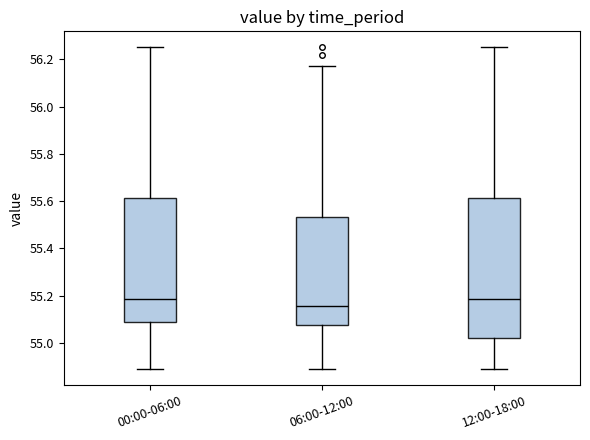

Reading left to right, transcribe this box plot: for each box, give where its median line is, the range the box spans, and where its two whiskers end, as read against the y-axis. The values are not printed on the chart, so give them approximately, as read against the axis.

00:00-06:00: median 55.18, box 55.08 to 55.62, whiskers 54.90 to 56.26
06:00-12:00: median 55.16, box 55.08 to 55.54, whiskers 54.90 to 56.18
12:00-18:00: median 55.18, box 55.02 to 55.62, whiskers 54.90 to 56.26